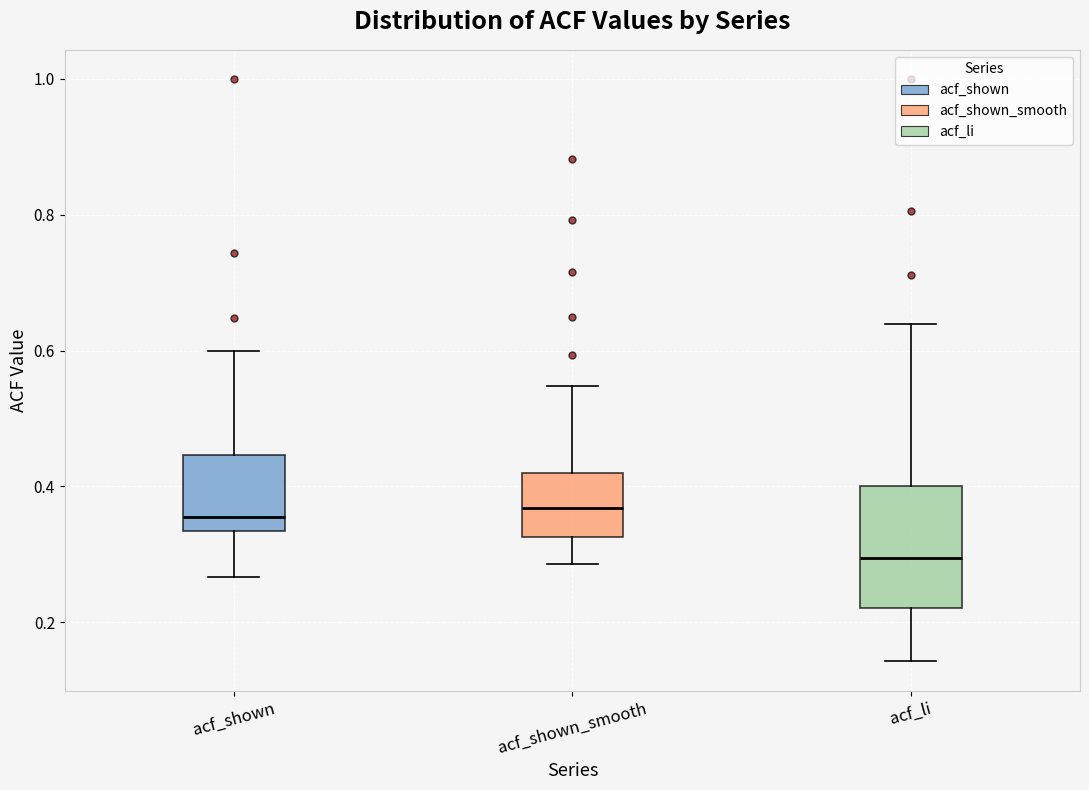

Reading left to right, transcribe this box plot: for each box, give where its median line is, the range the box spans, and where its two whiskers end, as read against the y-axis. The values are not printed on the chart, so give them approximately, as read against the axis.

acf_shown: median 0.36, box 0.34 to 0.44, whiskers 0.26 to 0.60
acf_shown_smooth: median 0.36, box 0.32 to 0.42, whiskers 0.28 to 0.54
acf_li: median 0.30, box 0.22 to 0.40, whiskers 0.14 to 0.64